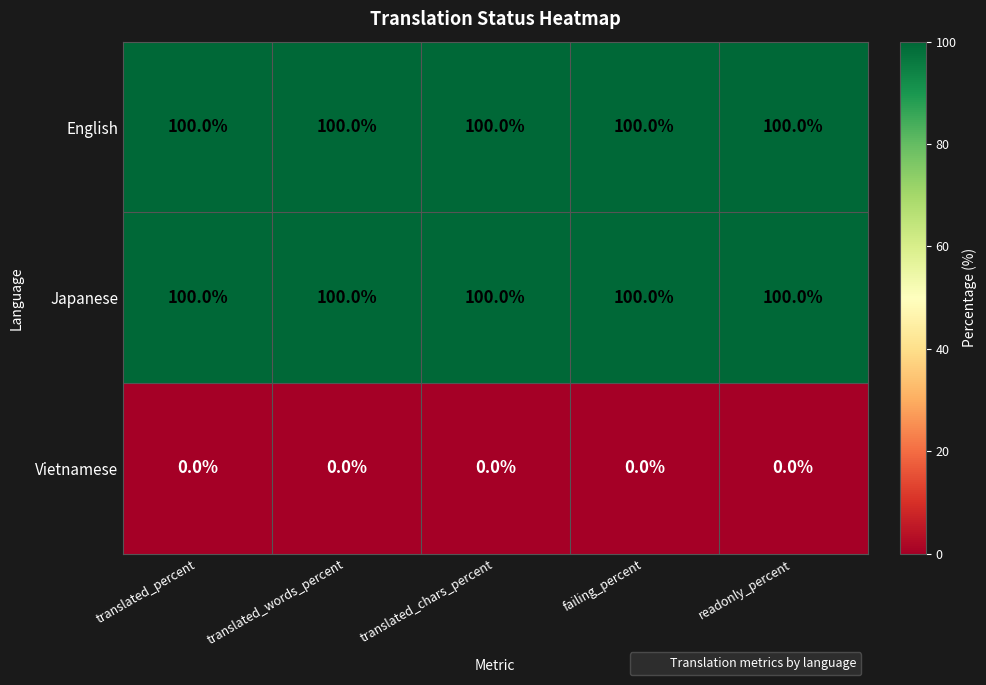

True or false: Japanese has a value of 150 at translated_percent.

False